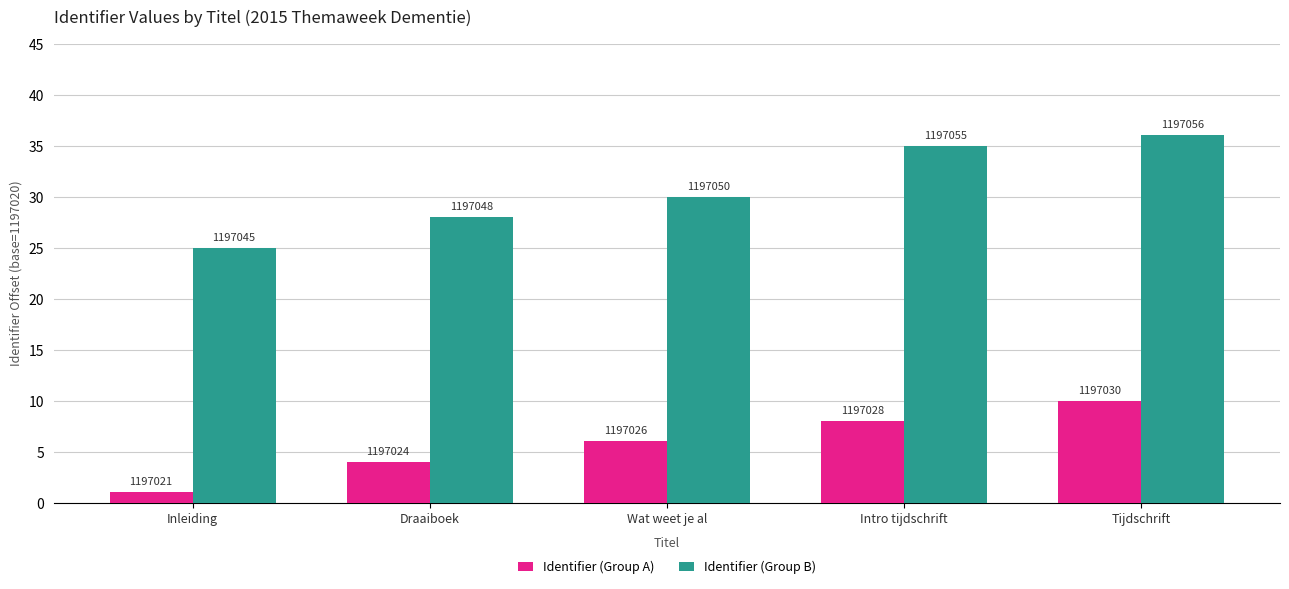

What are all the series names shown in the legend?

Identifier (Group A), Identifier (Group B)